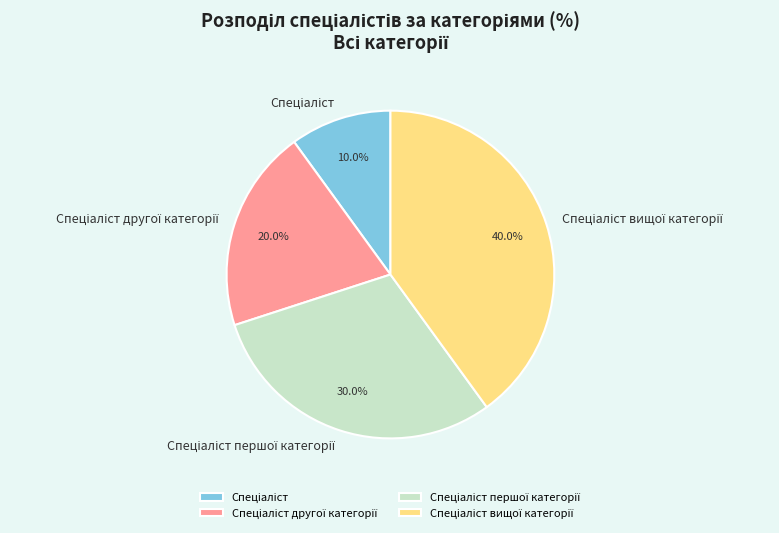

Is there any slice that represents more than half of the pie?

No